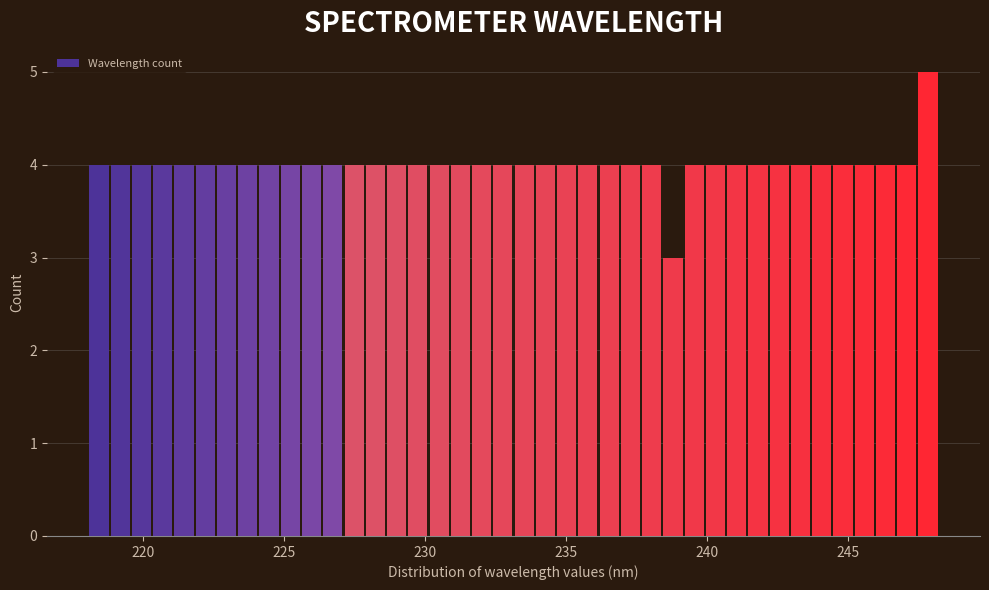

Read against the x-axis, roughly where is the centre of the tallest bar?

248.0